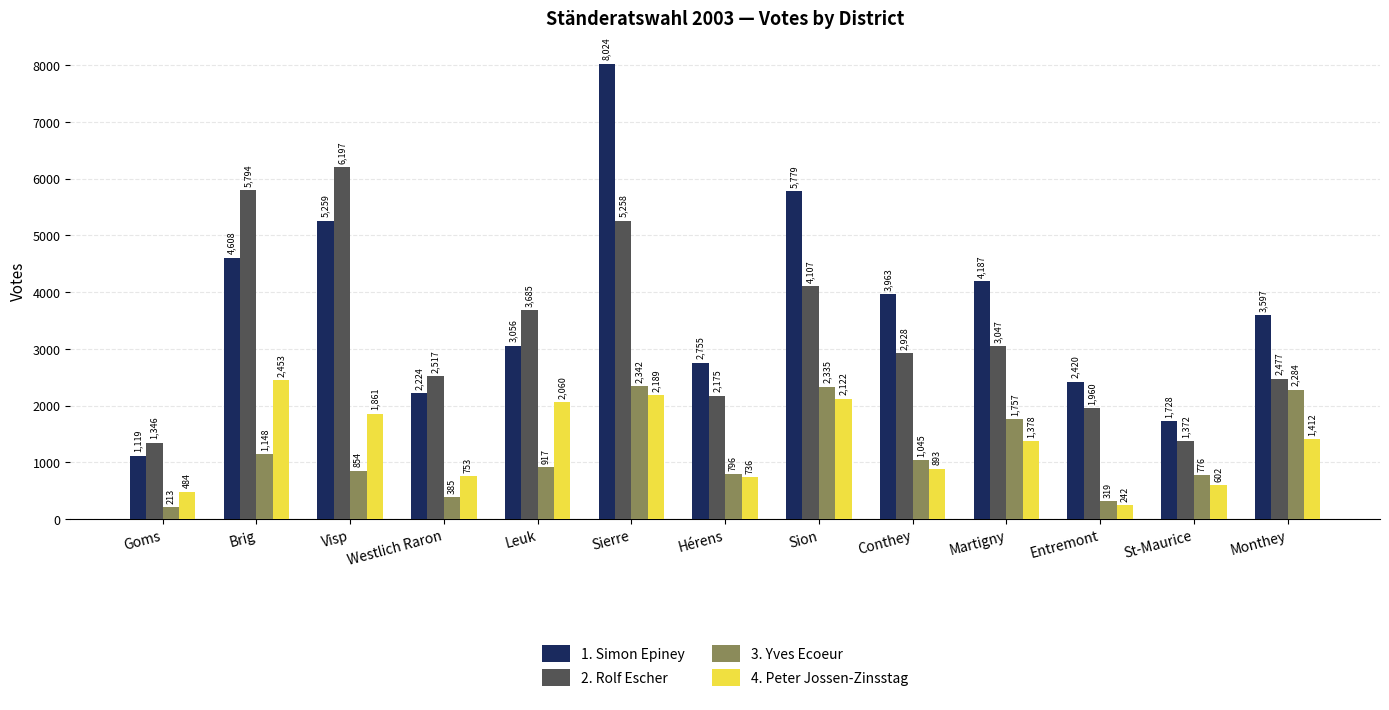

At how many categories does at least one series exceed 1884?

11